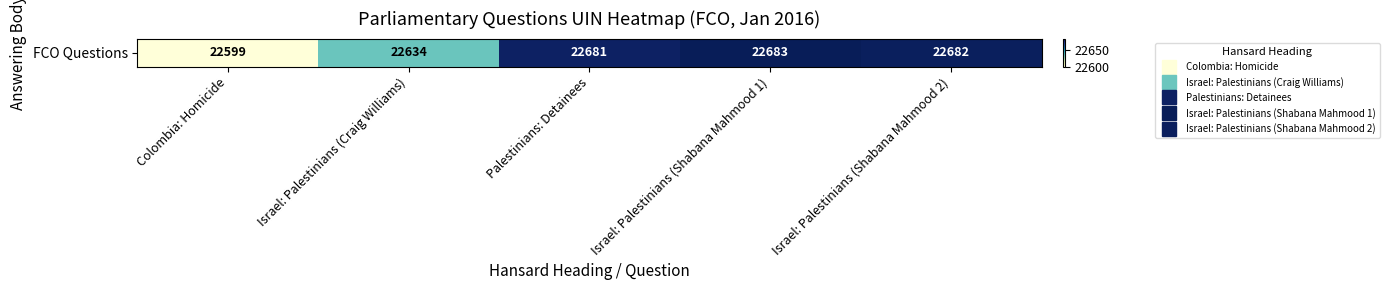

Which label corresponds to the largest value in the chart?

Israel: Palestinians (Shabana Mahmood 1)